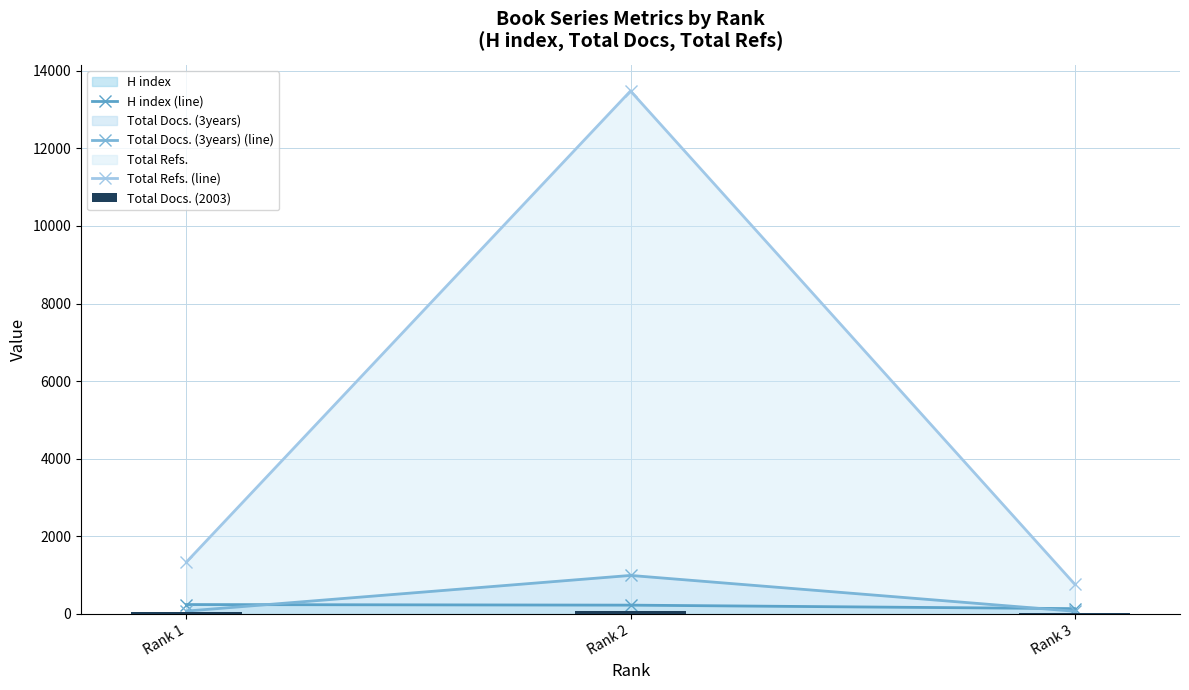

What are all the series names shown in the legend?

H index (line), Total Docs. (3years) (line), Total Refs. (line), Total Docs. (2003)